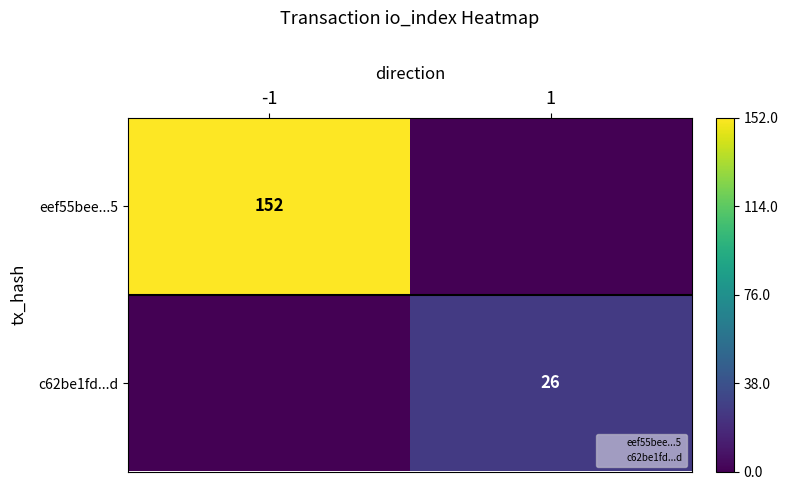

Count the number of categories in the chart.

2